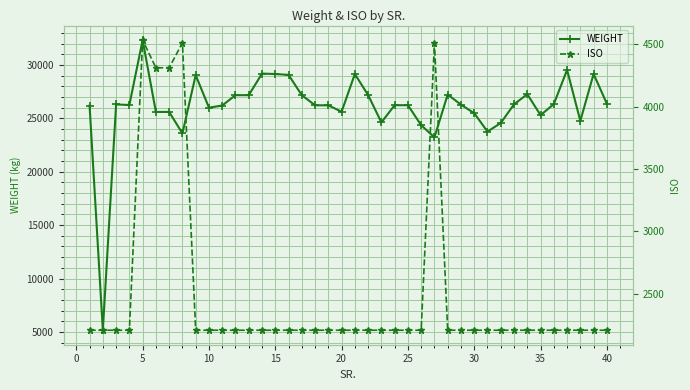

What is the maximum value for WEIGHT?

32330